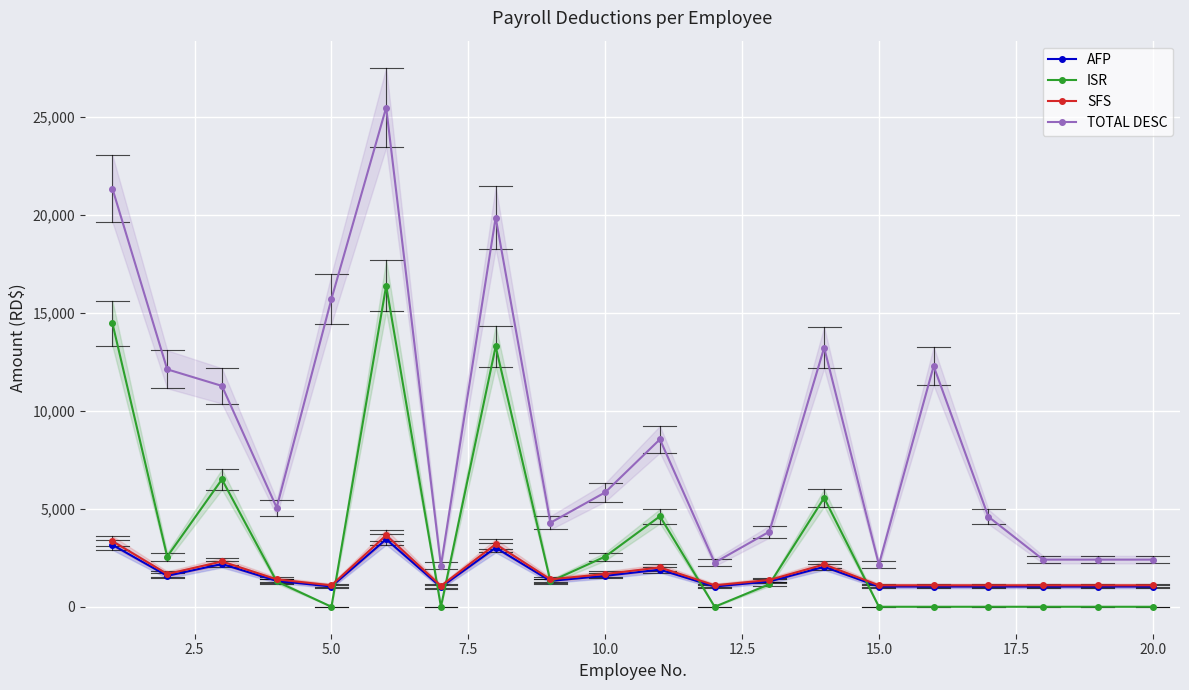

True or false: SFS and TOTAL DESC cross at least once.

False